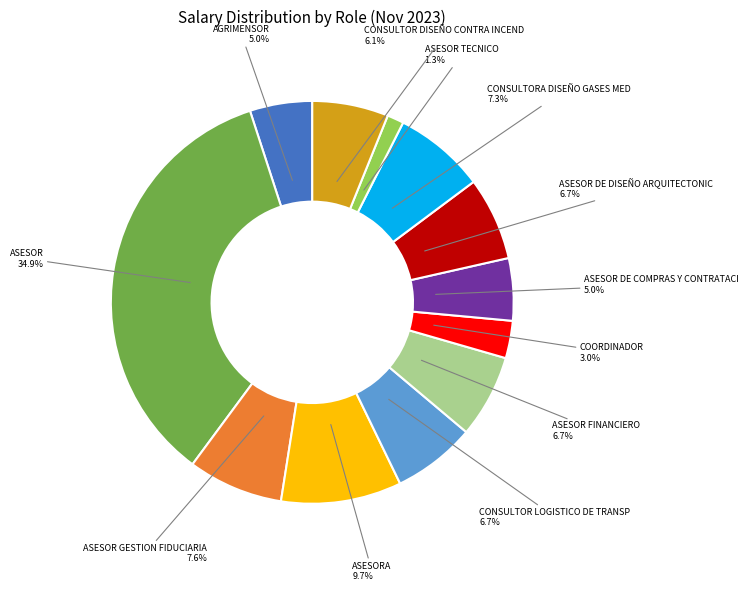

Does any single category account for the majority?

No